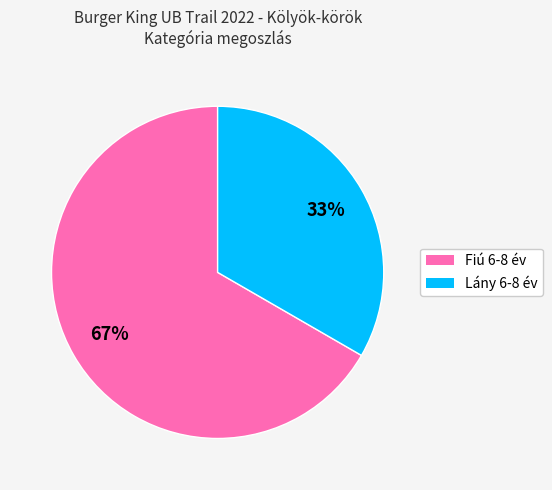

What is the smallest slice in the pie chart?

Lány 6-8 év